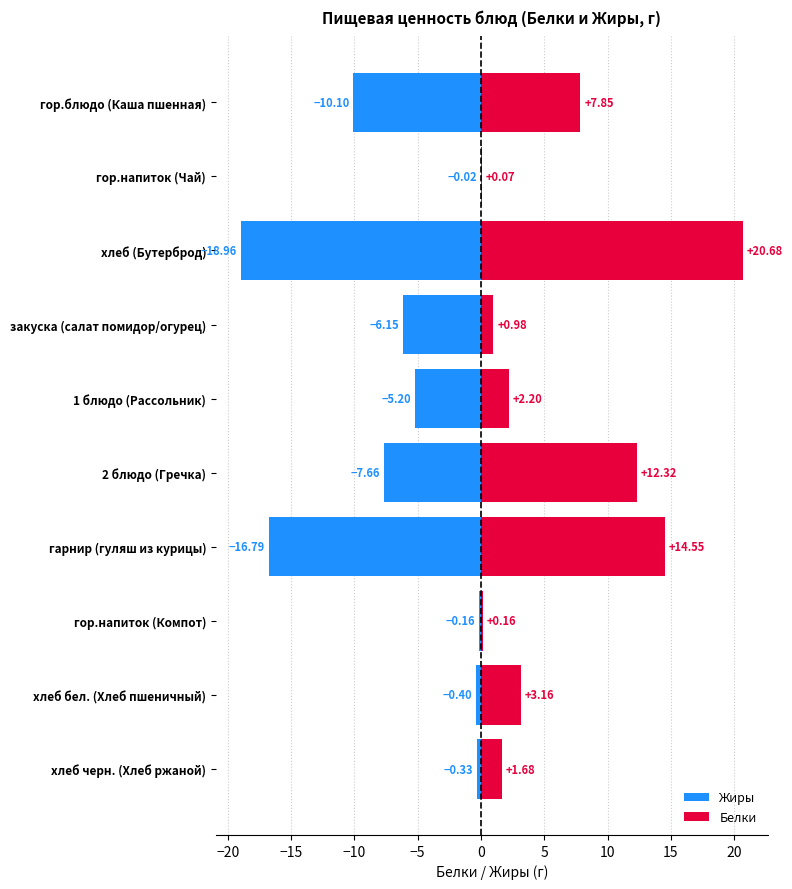

What position from the right is 2 блюдо (Гречка)?

5